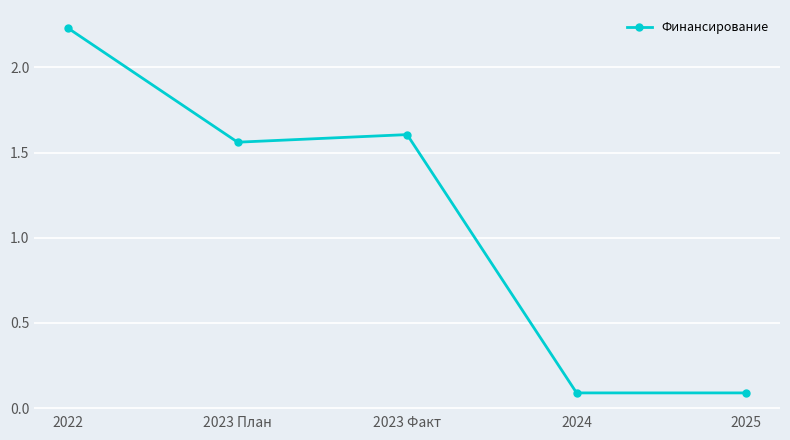

Where is the first local maximum?

2023 Факт